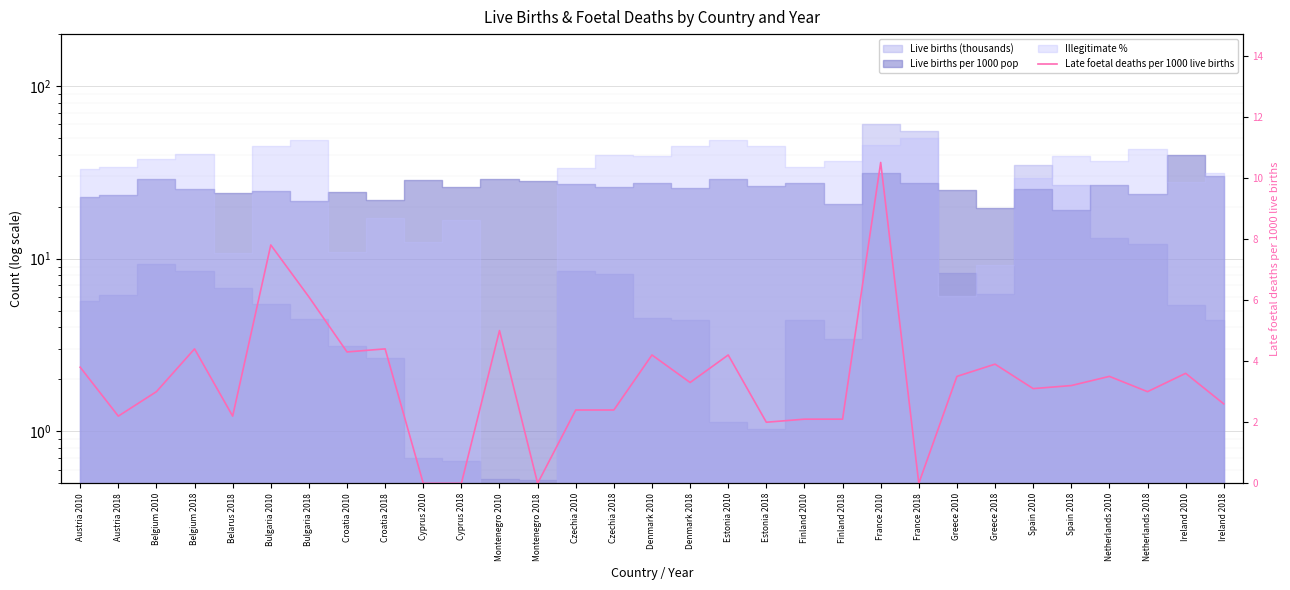

How many lines are shown in the chart?

1